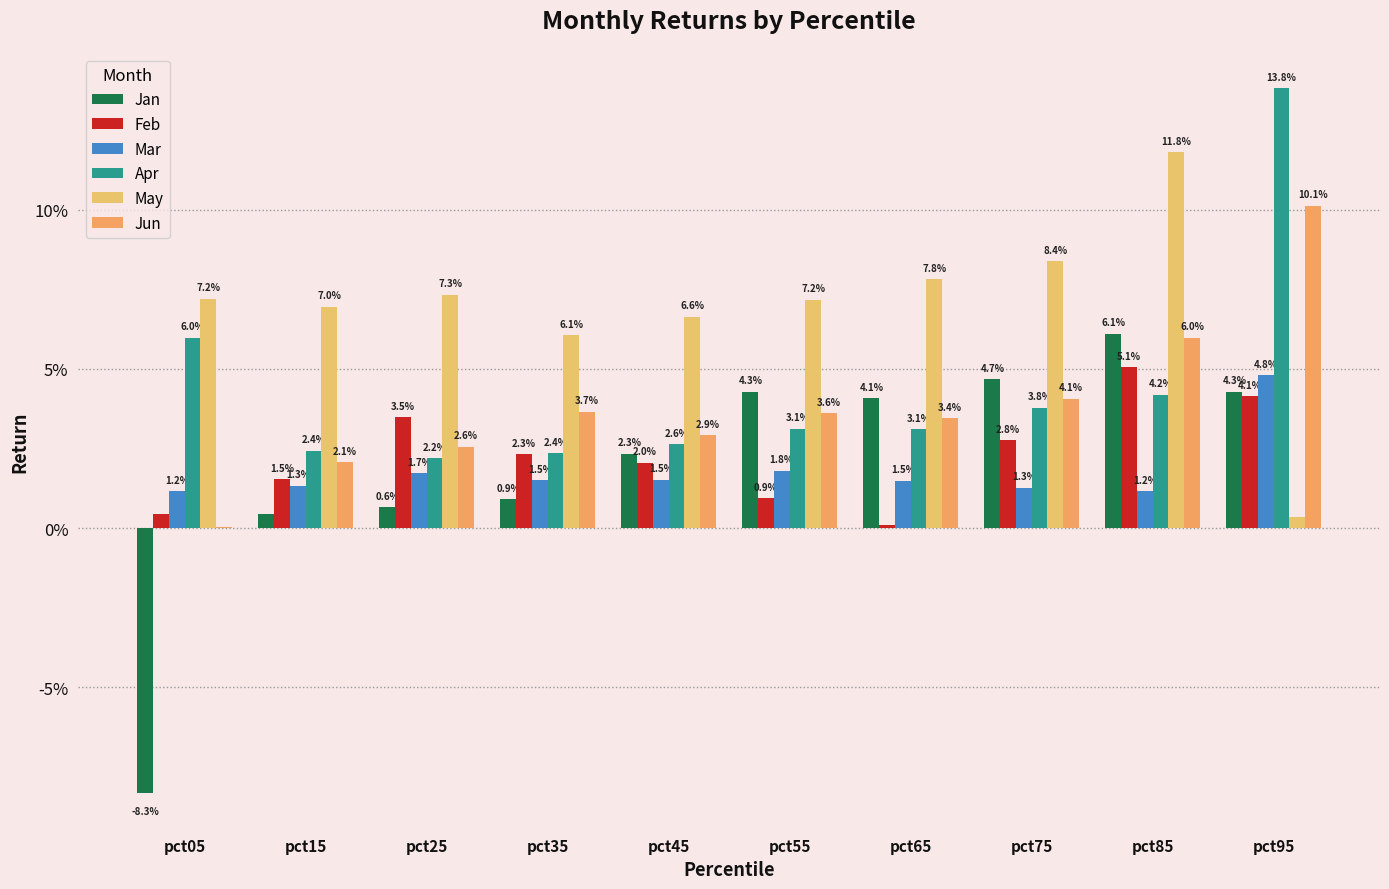

Which category has the highest value across all series?

pct95